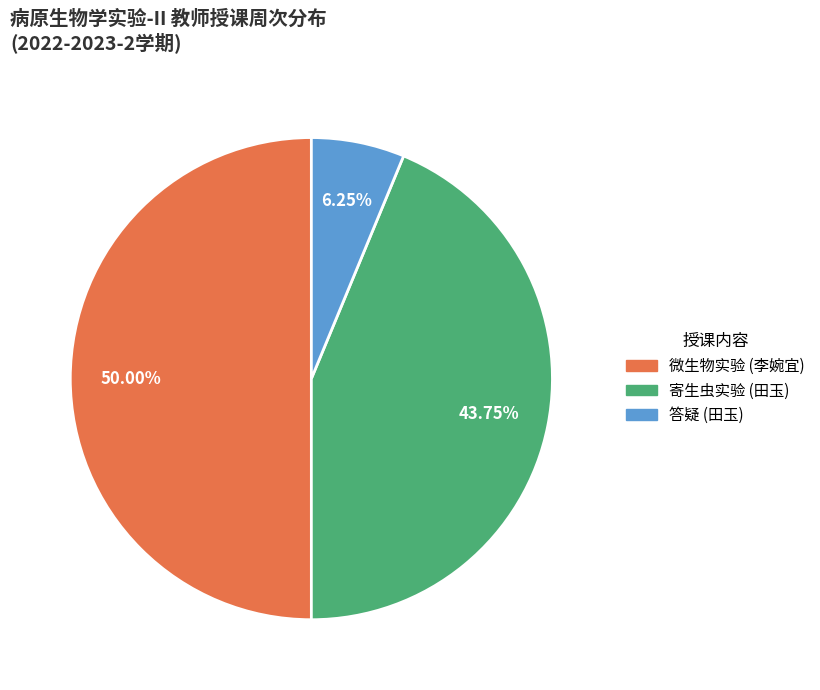

Which category has the smallest portion of the pie?

答疑